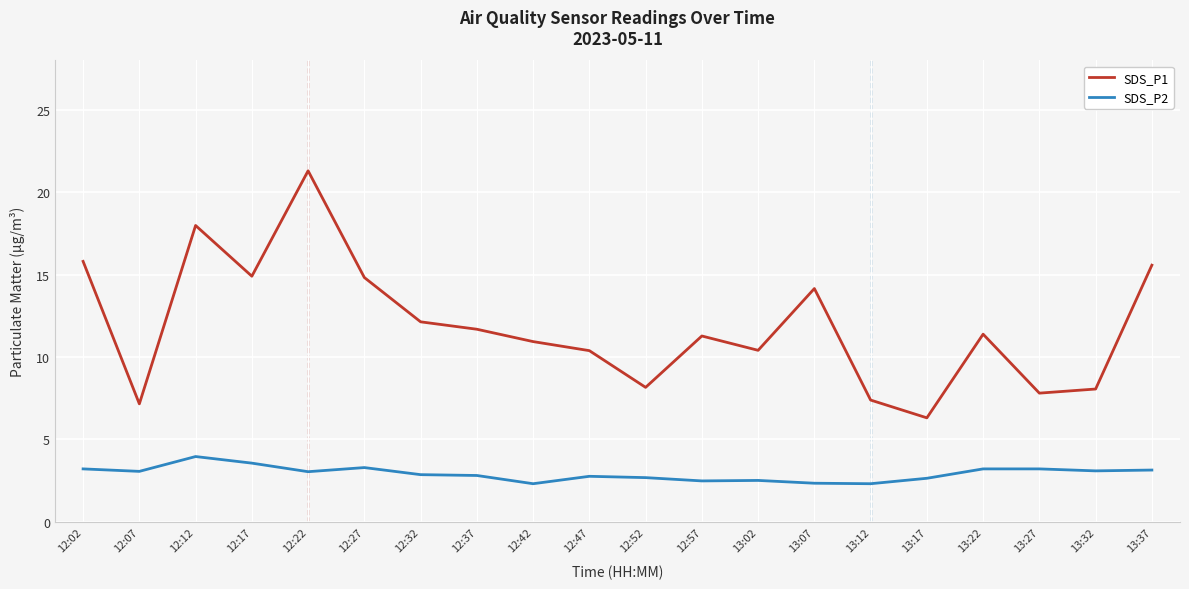

Does the chart have visible grid lines?

Yes